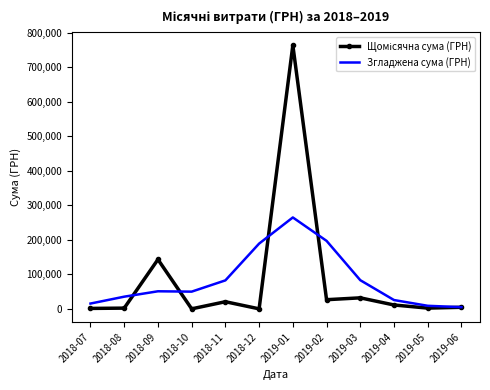

At which label does Згладжена сума (ГРН) reach its peak?

2019-01